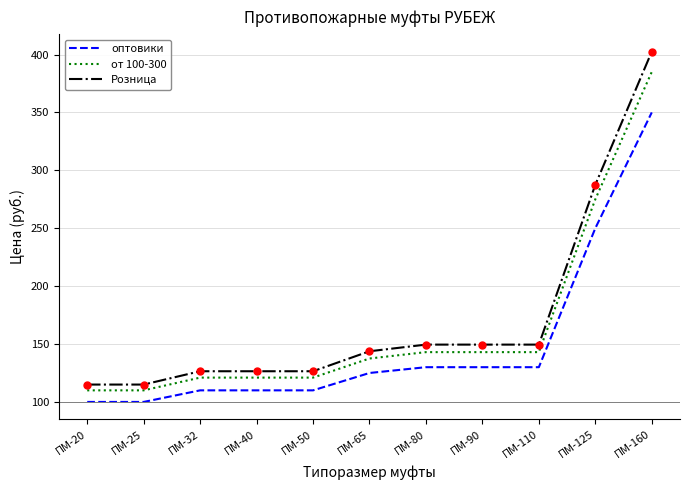

True or false: оптовики has a value of 125.0 at ПМ-65.

True